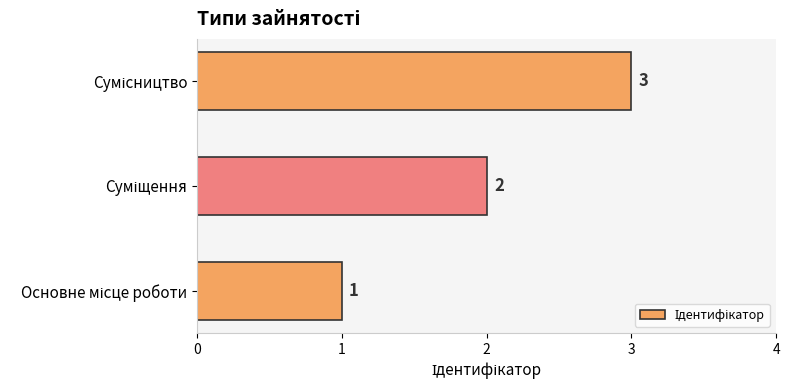

What is the sum of all values?

6